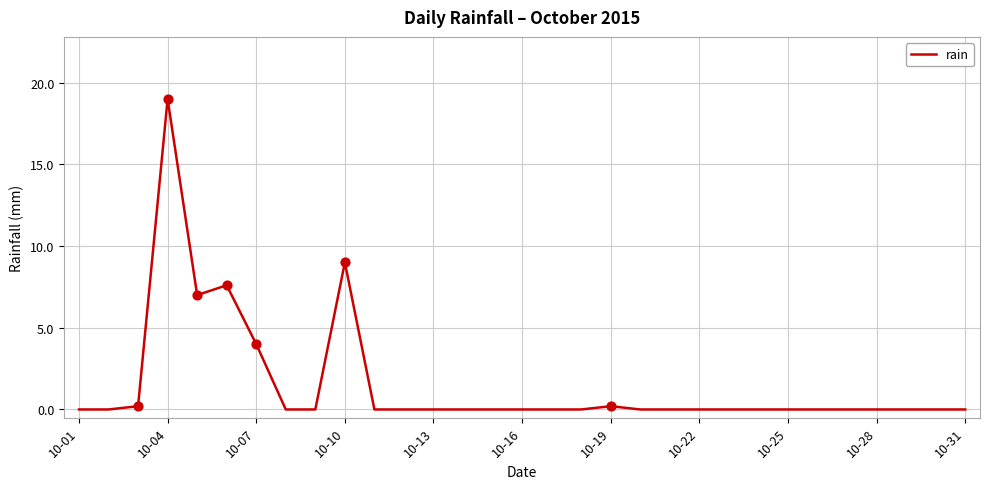

What is the greatest value displayed?

19.0